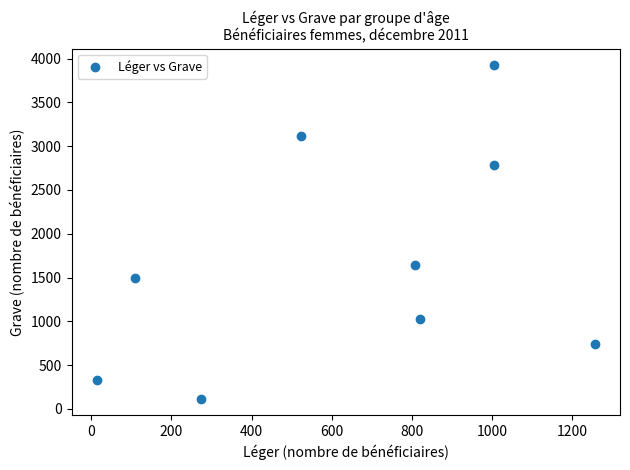

What is the range of X values (max minus min)?

1244